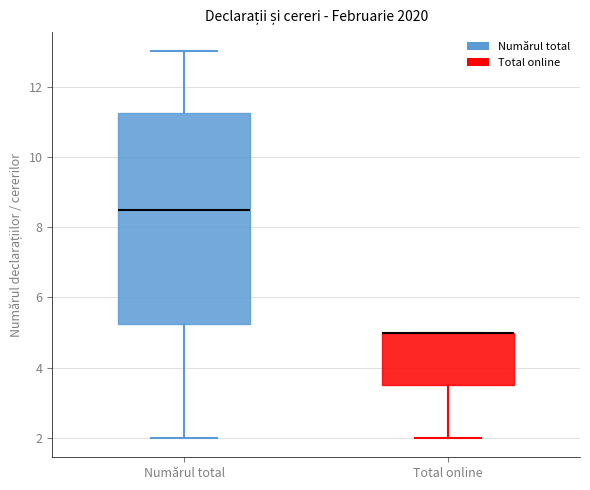

Which box is the tallest, from its lower edge to its upper edge?

Numărul total